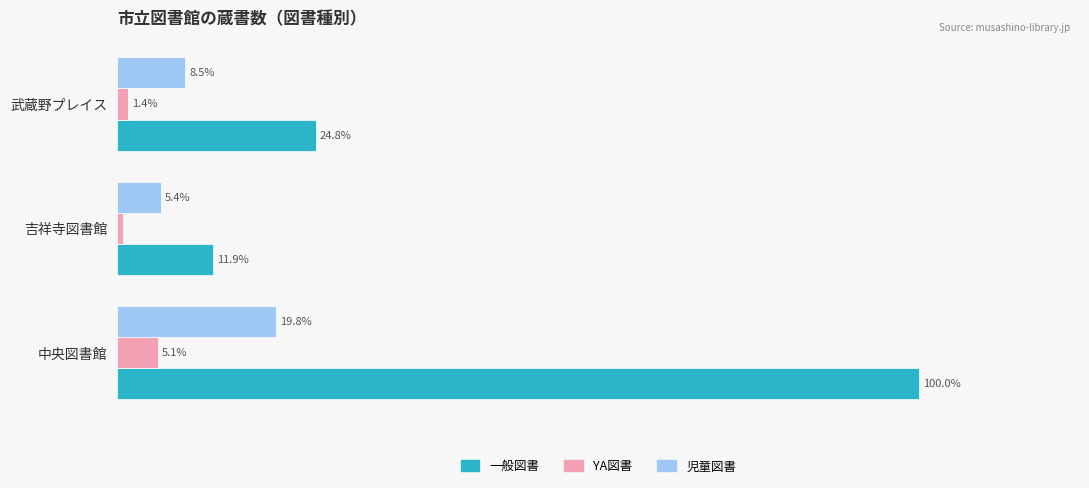

At which label is 一般図書 closest to 55?

武蔵野プレイス